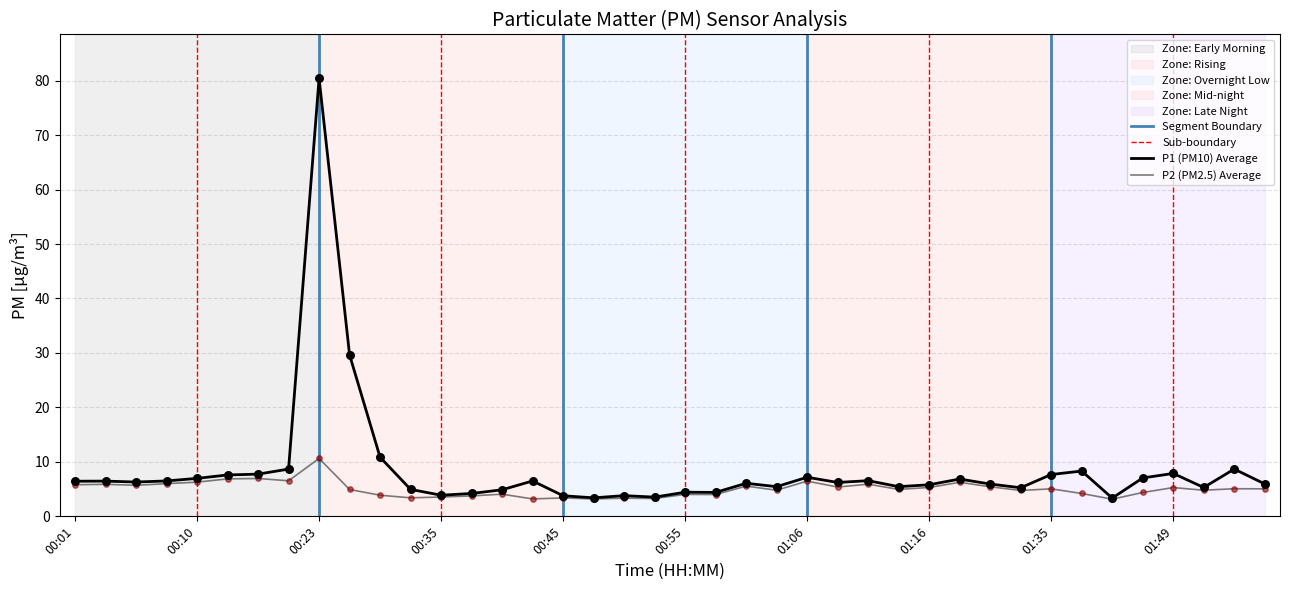

At which category is the sum across all series the highest?

00:23